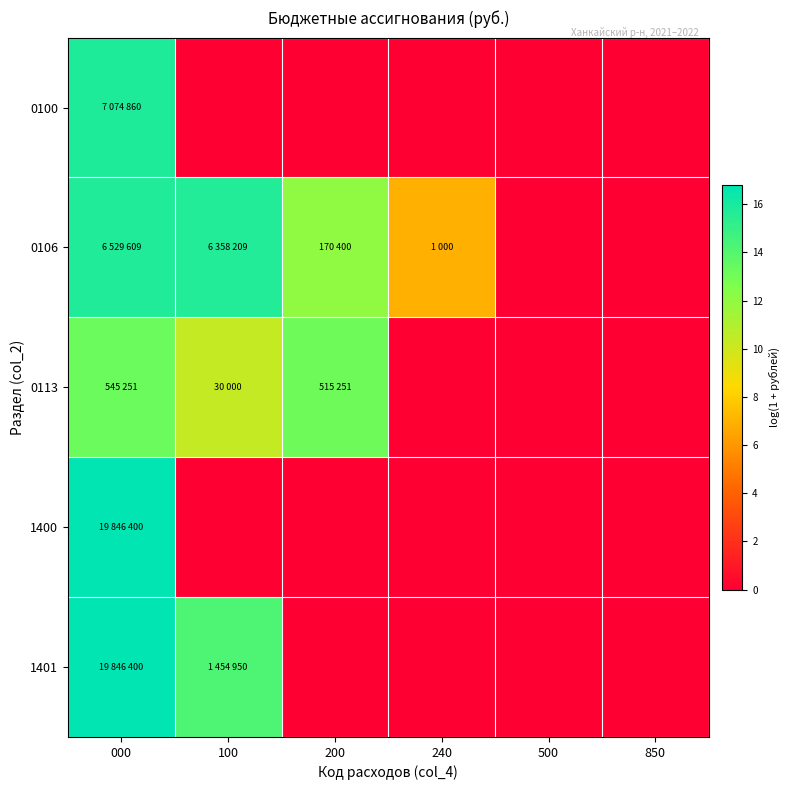

Which series has the largest range (max minus min)?

1400